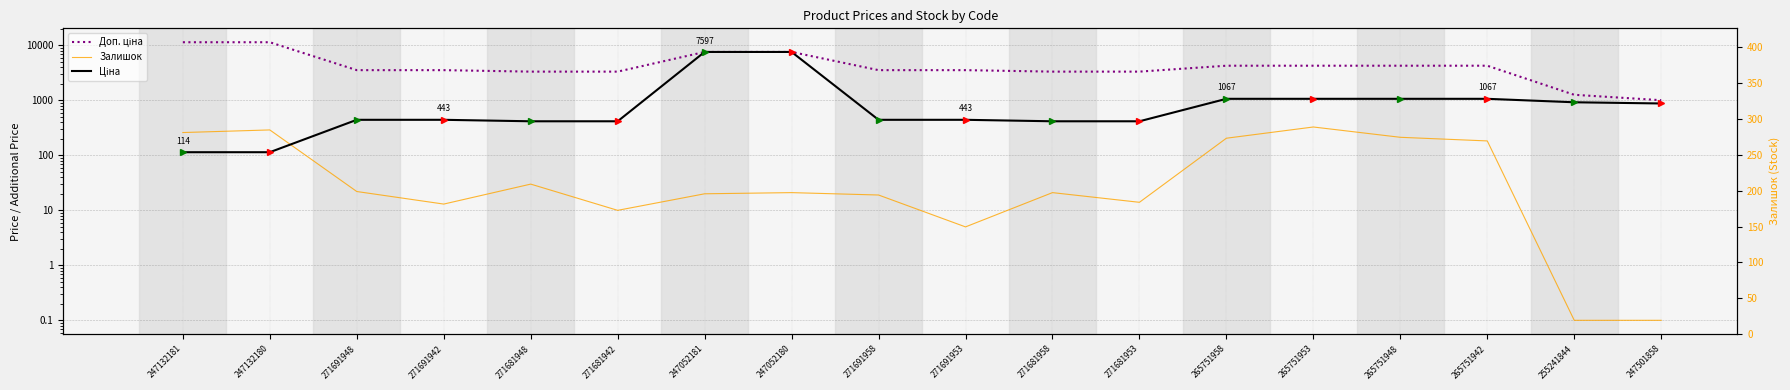

True or false: Залишок and Доп. ціна intersect in this chart.

False